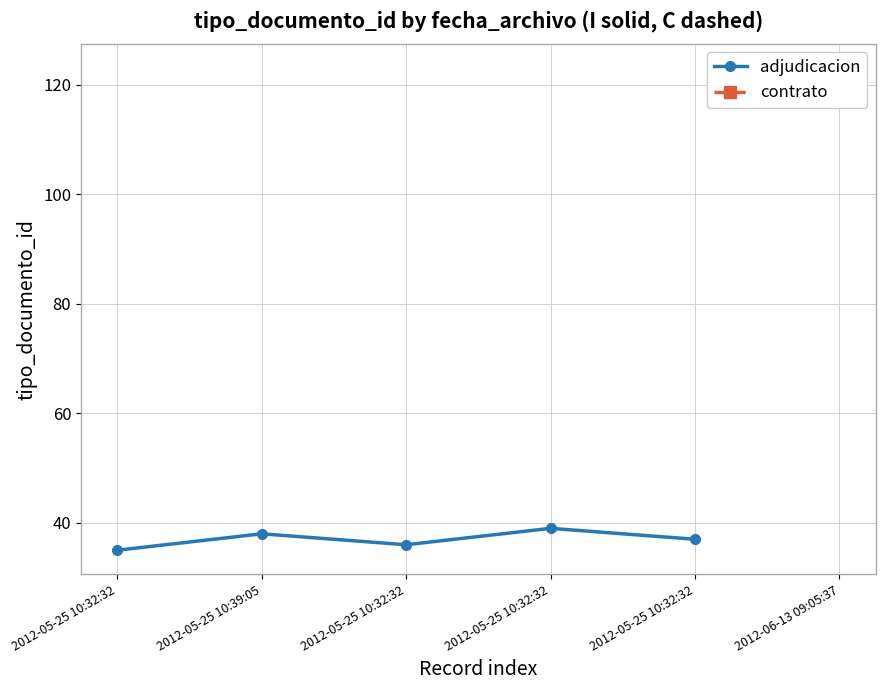

Read the value at 2012-05-25 10:32:32.

36